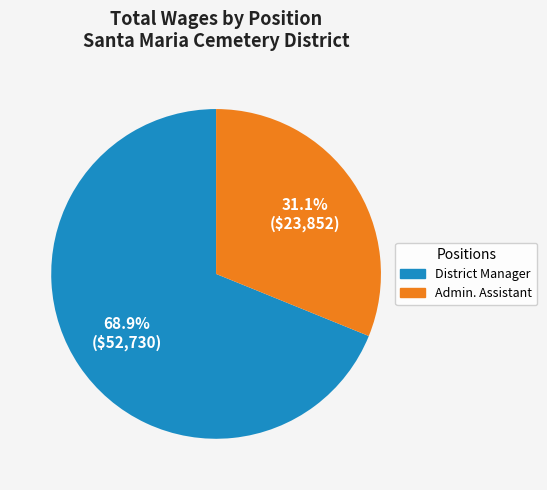

To the nearest percent, what is the difference between the Admin. Assistant and District Manager slice percentages?

38%